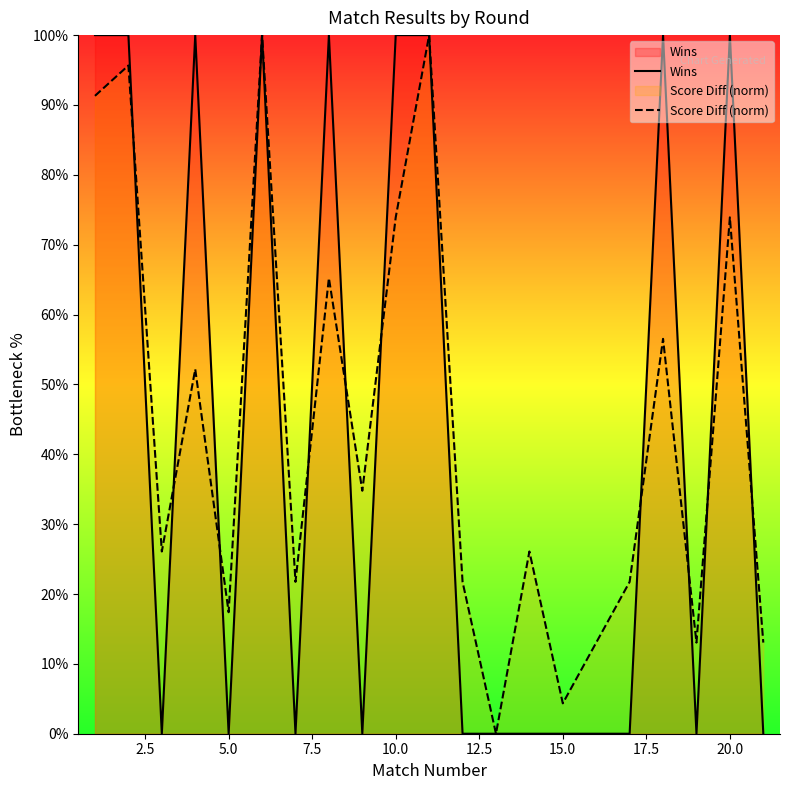

List the series in order of their overall mean, lowest first.

Wins, Score Diff (norm)